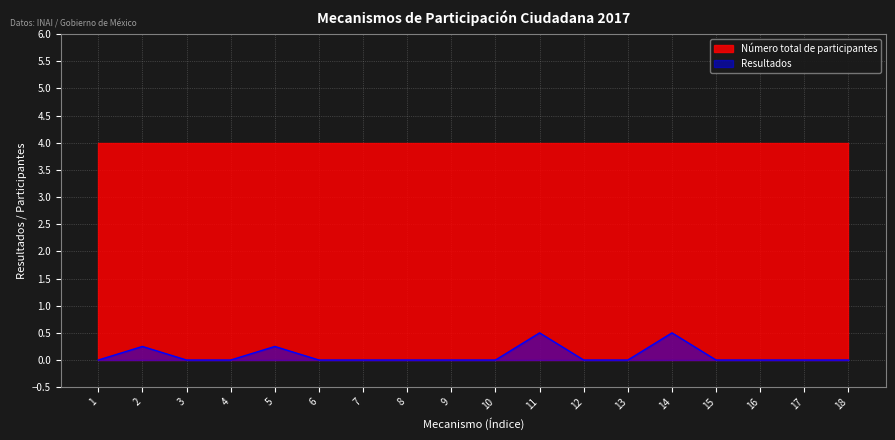

Which category has the lowest value across all series?

1